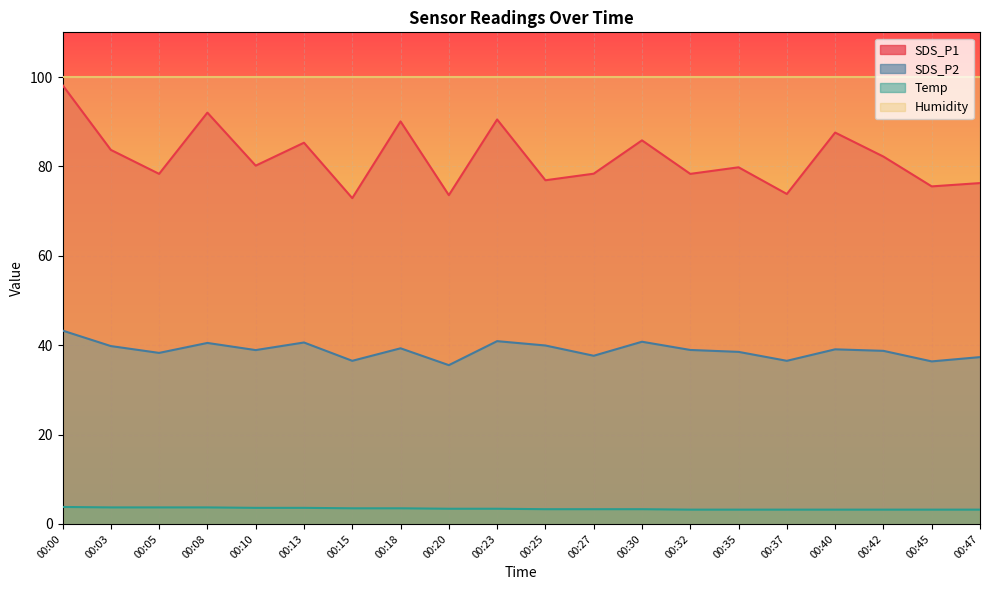

Does the chart display data point markers on the line(s)?

No